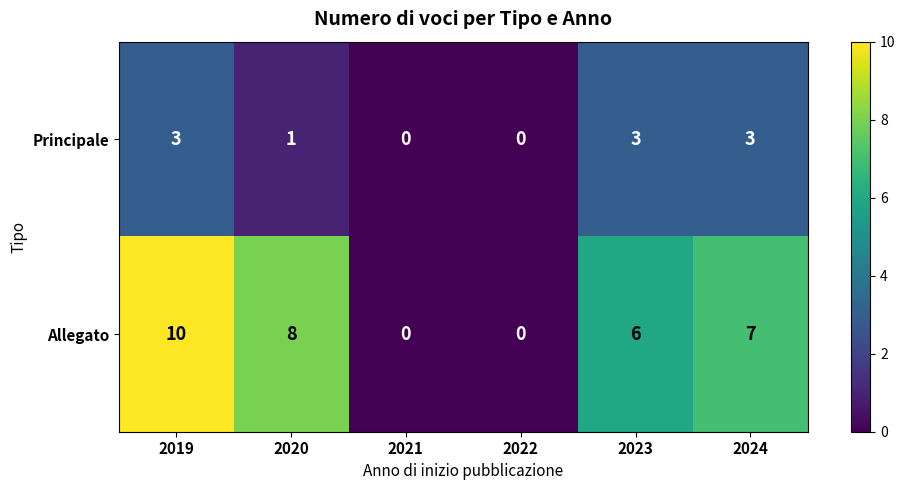

How many positive values does the Allegato series have?

4